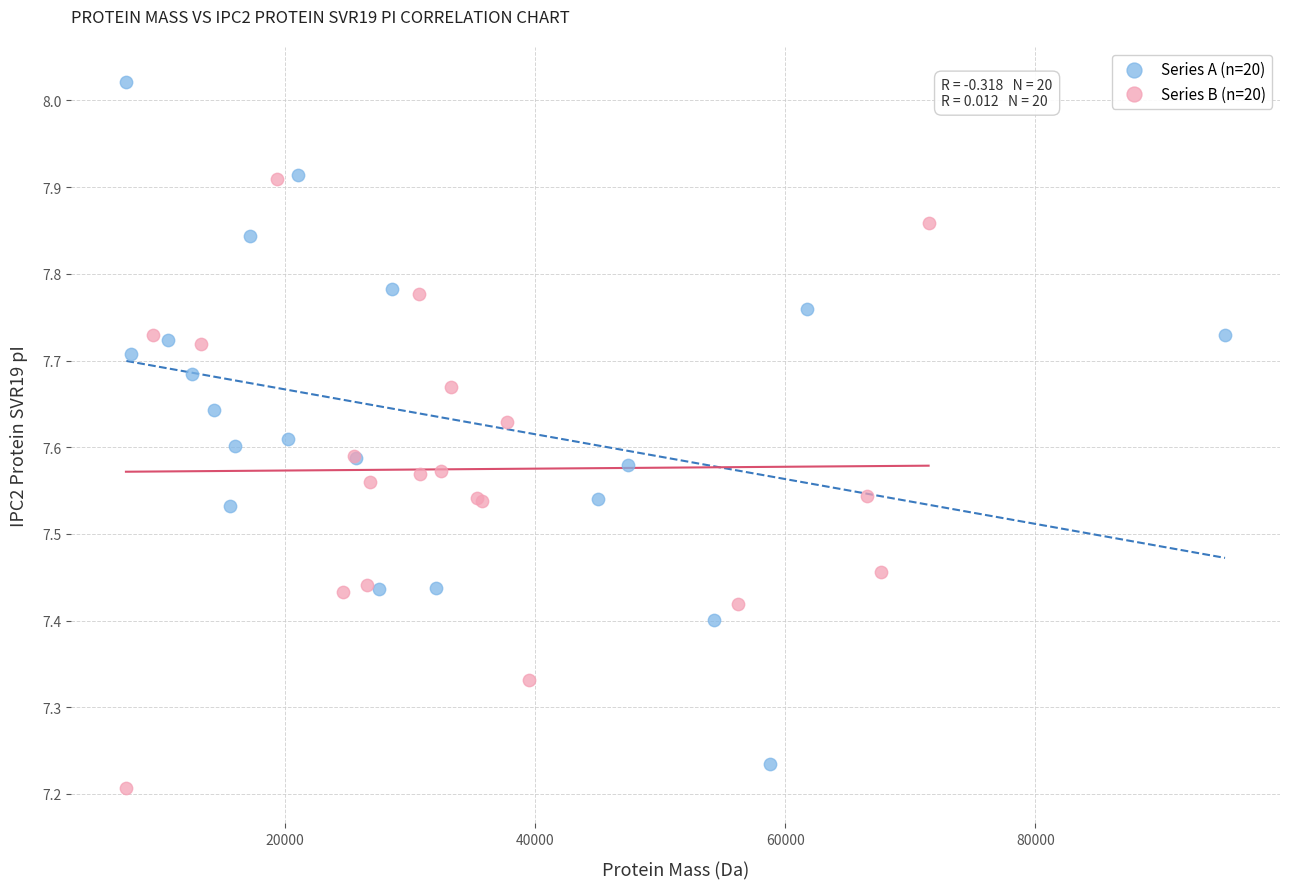

Which series reaches the minimum Y coordinate?

Series B (n=20)